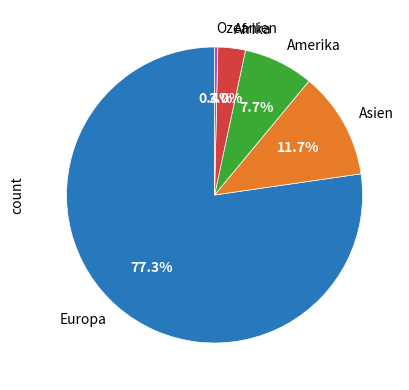

True or false: Amerika accounts for 8% of the total.

True